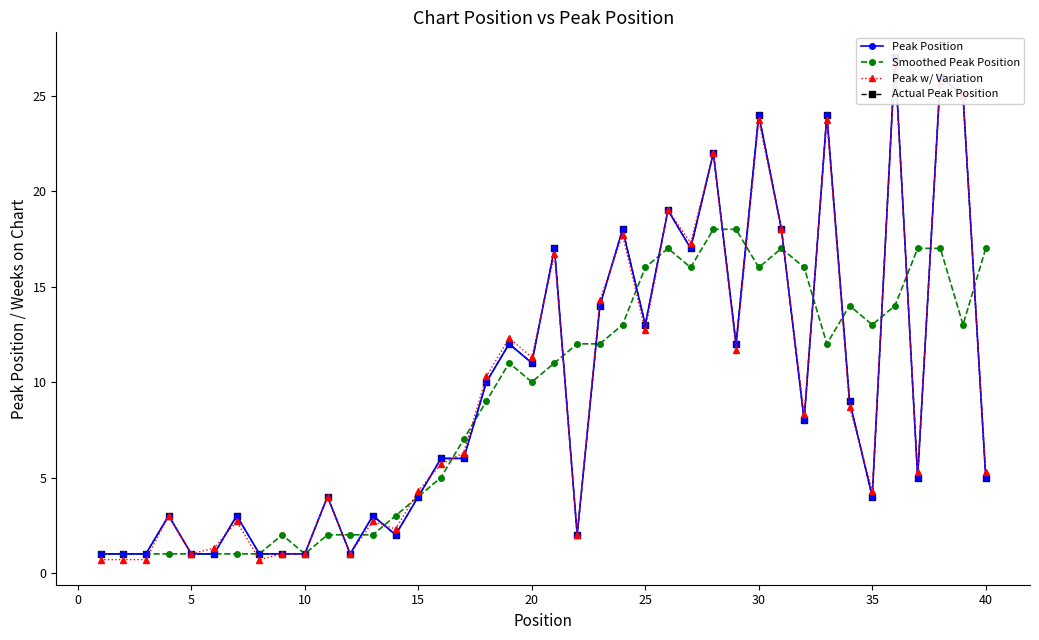

Which has a higher value, 11 or 15?

15